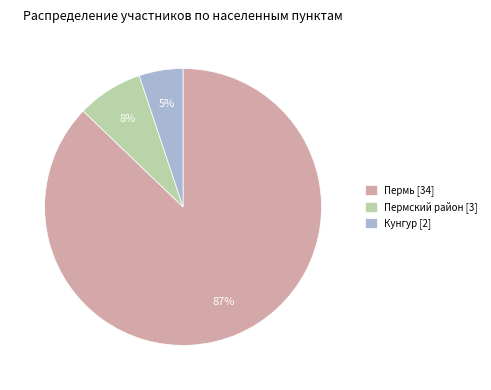

Does Пермь represent more than half of the total?

Yes